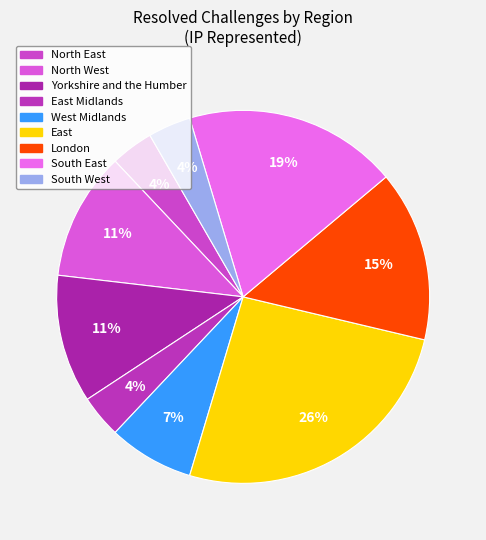

Count the number of slices in the pie.

9